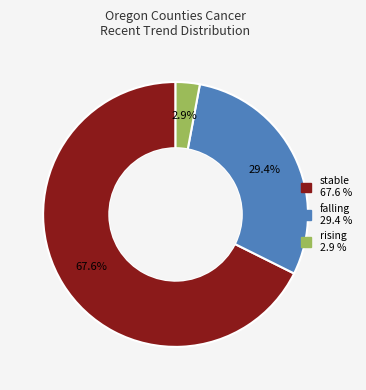

Count the number of slices in the pie.

3